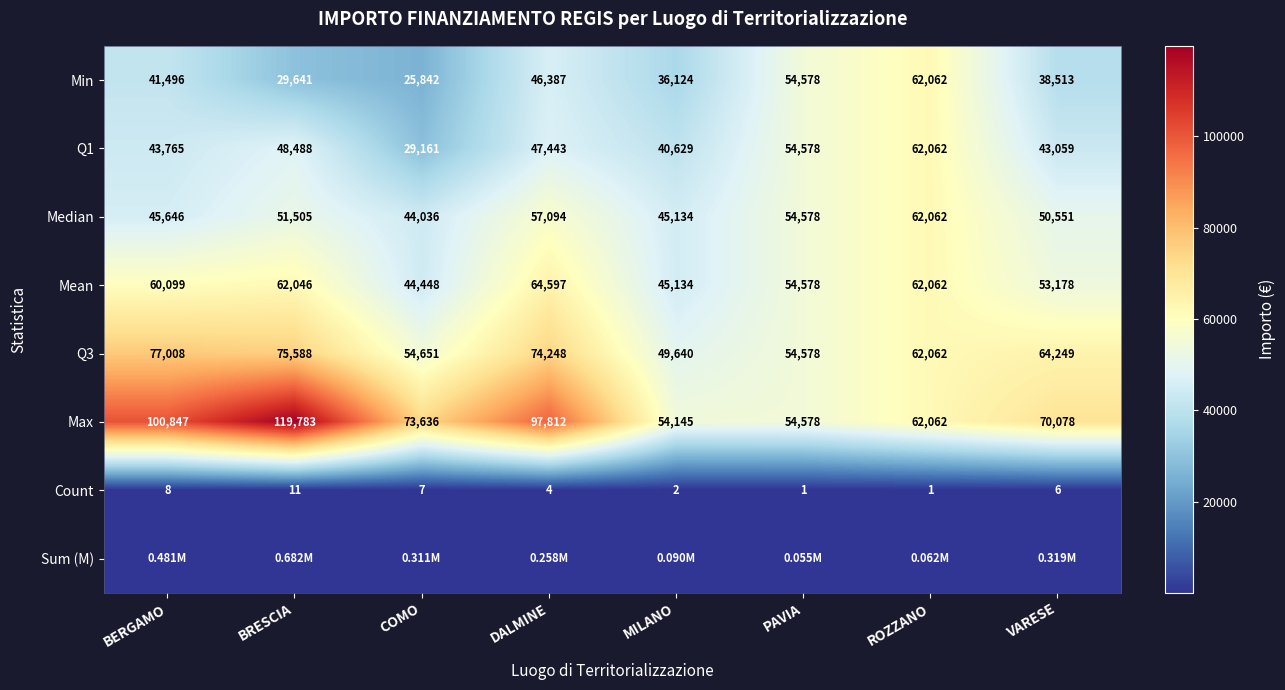

Is the value of Min at MILANO greater than the value of Count at PAVIA?

Yes